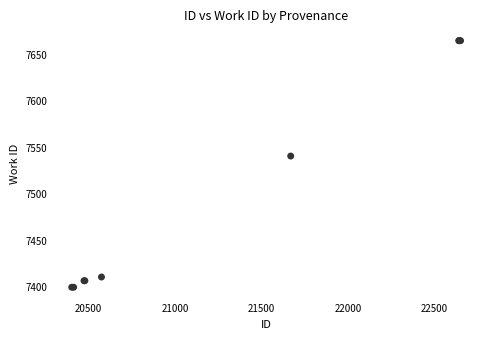

What Y value in the scatter plot is closest to 7532?

7541